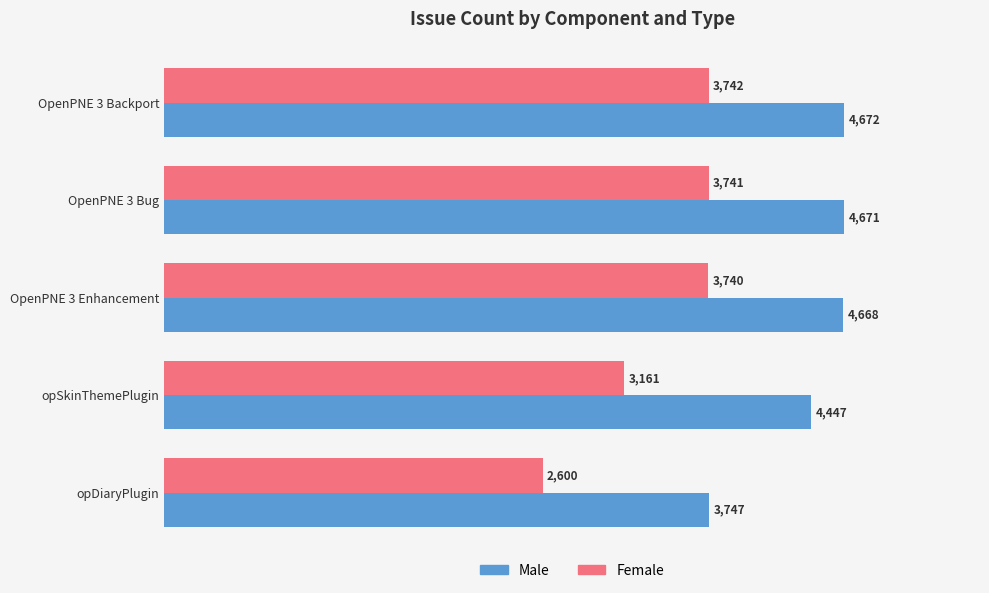

Which category has the lowest value in the Female series?

opDiaryPlugin